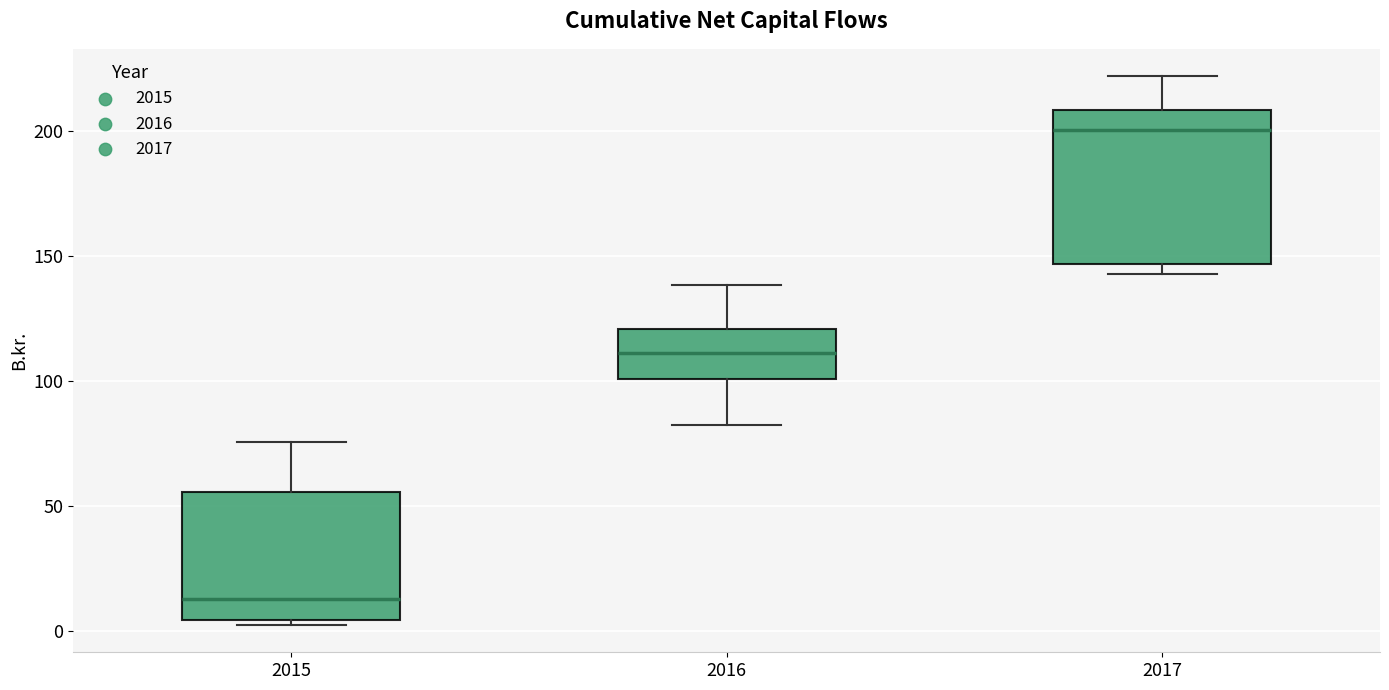

Which box is the tallest, from its lower edge to its upper edge?

2017